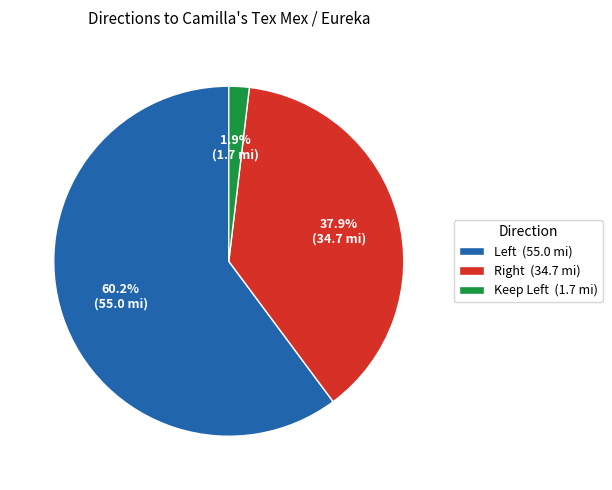

Which category has the biggest portion of the pie?

Left (55.0 mi)